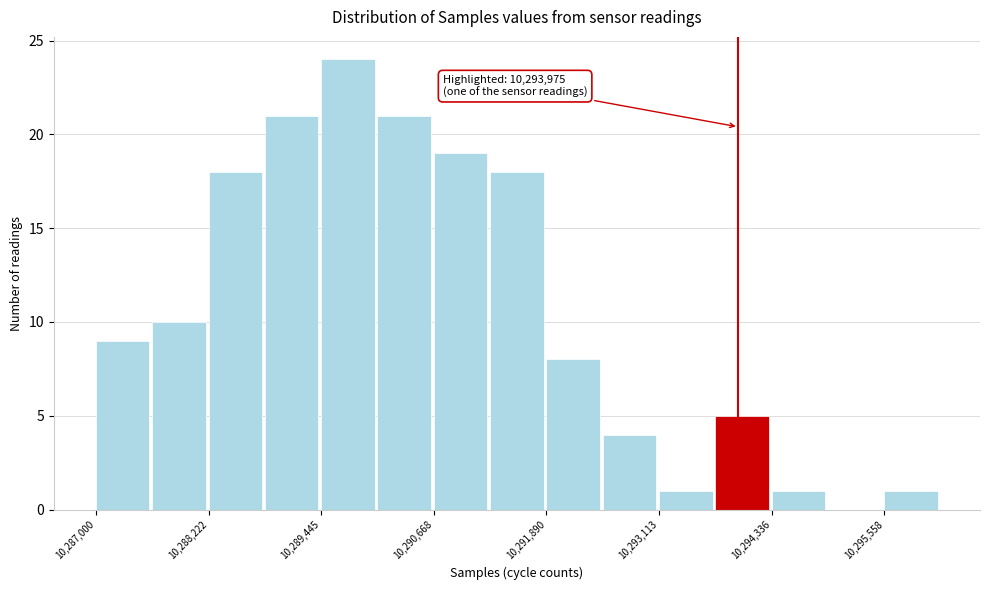

Read against the x-axis, roughly where is the centre of the tallest bar?

10289800